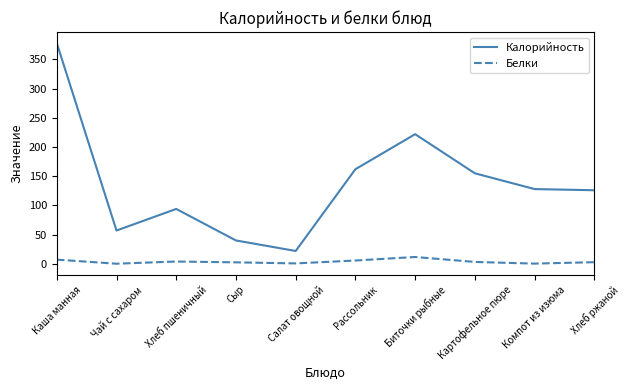

What is the difference between the highest and lowest values at Салат овощной?

21.3